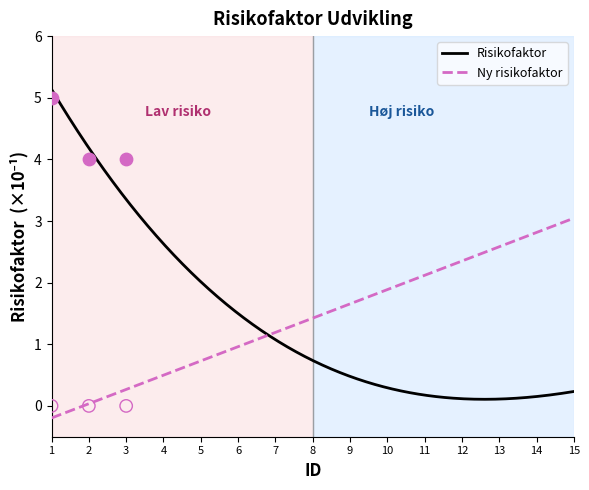

What is the maximum value for Ny risikofaktor?

3.0